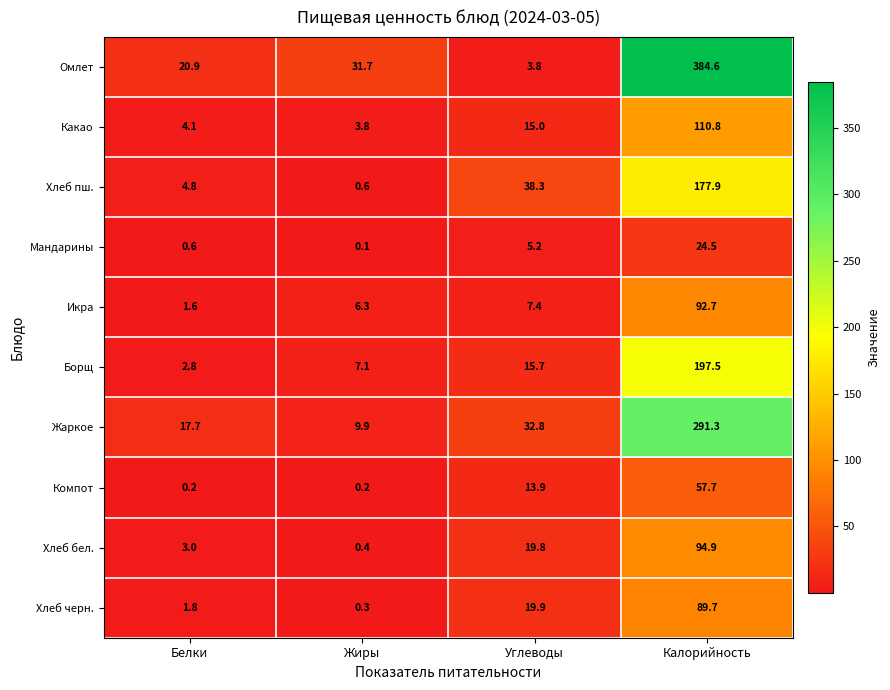

List the labels in order of Какао value, largest first.

Калорийность, Углеводы, Белки, Жиры